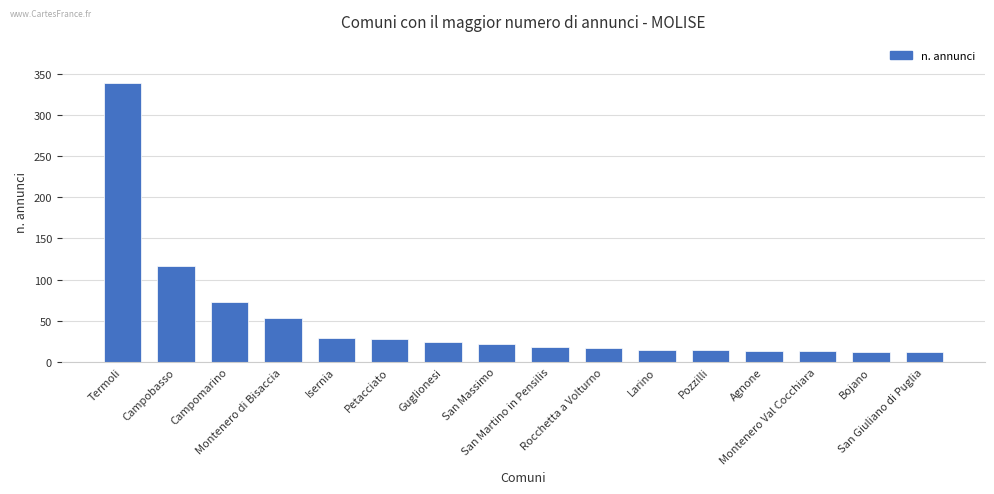

At which label does the data first exceed 22?

Termoli